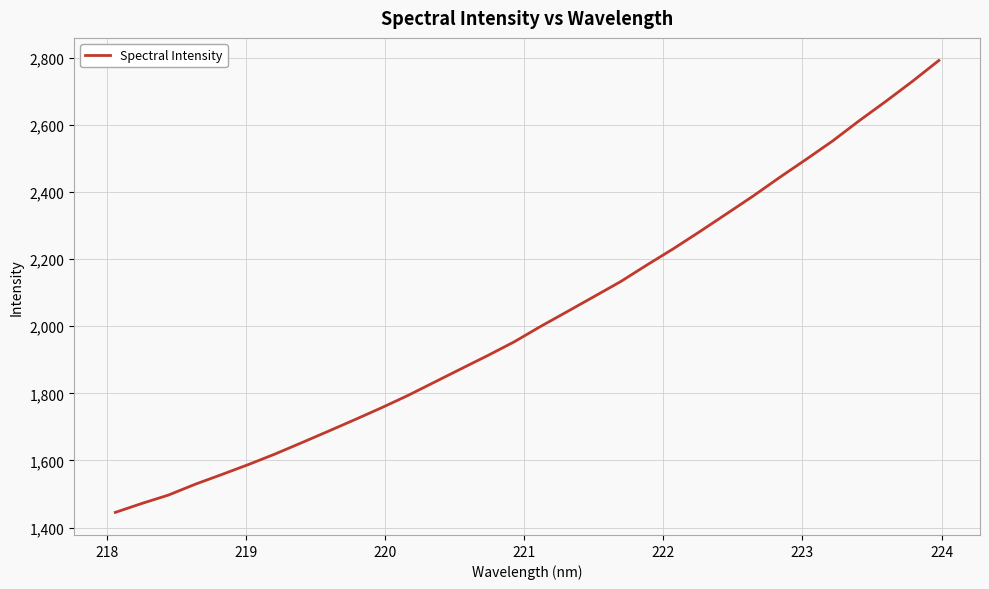

What is the minimum value shown in the chart?

1445.1